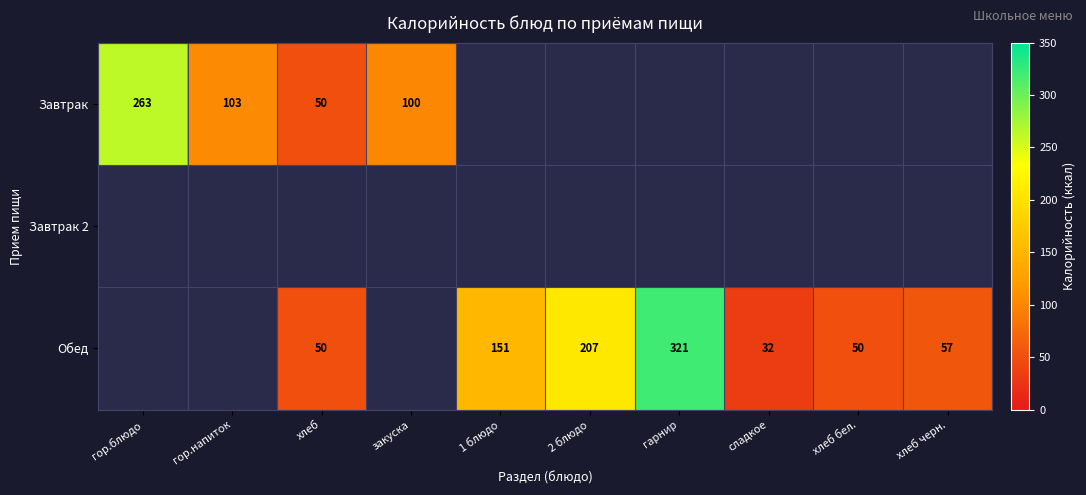

Is it true that Обед equals 30 at хлеб черн.?

False